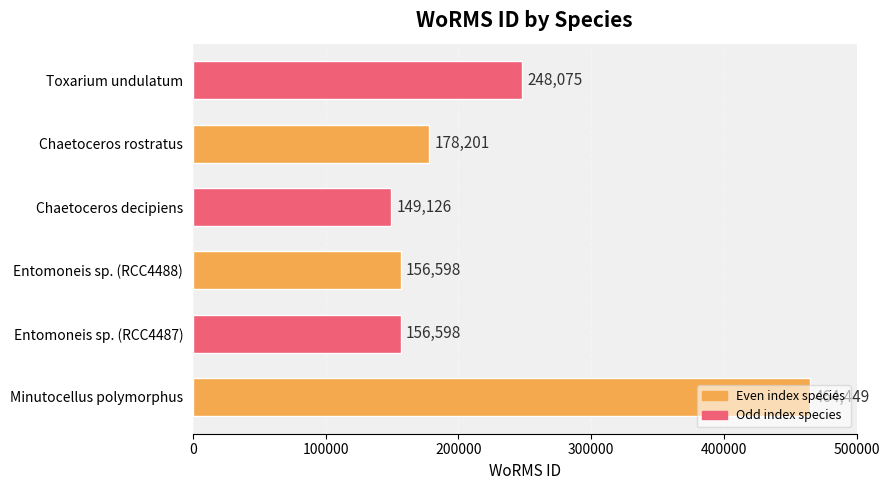

How many data points are less than 178201?

3